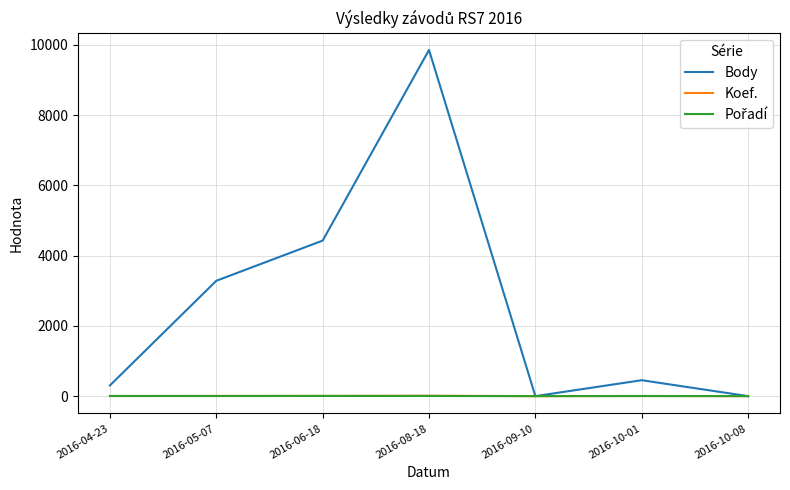

What is the difference between the maximum and minimum values in the Body series?

9854